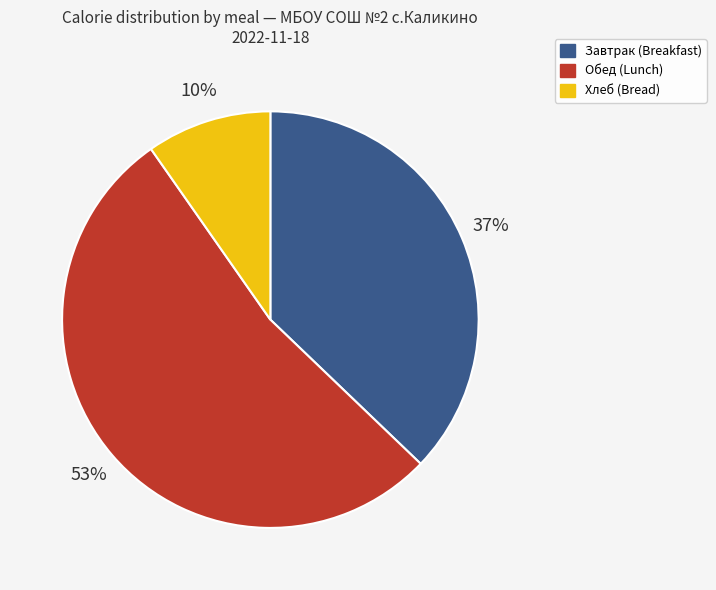

To the nearest percent, what is the average slice percentage?

33%